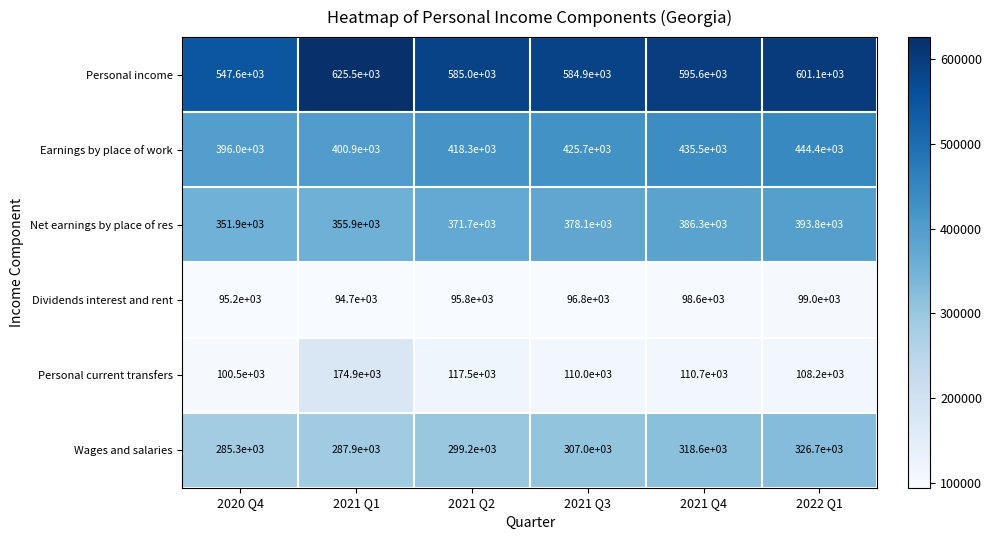

Which series has the largest range (max minus min)?

Personal income